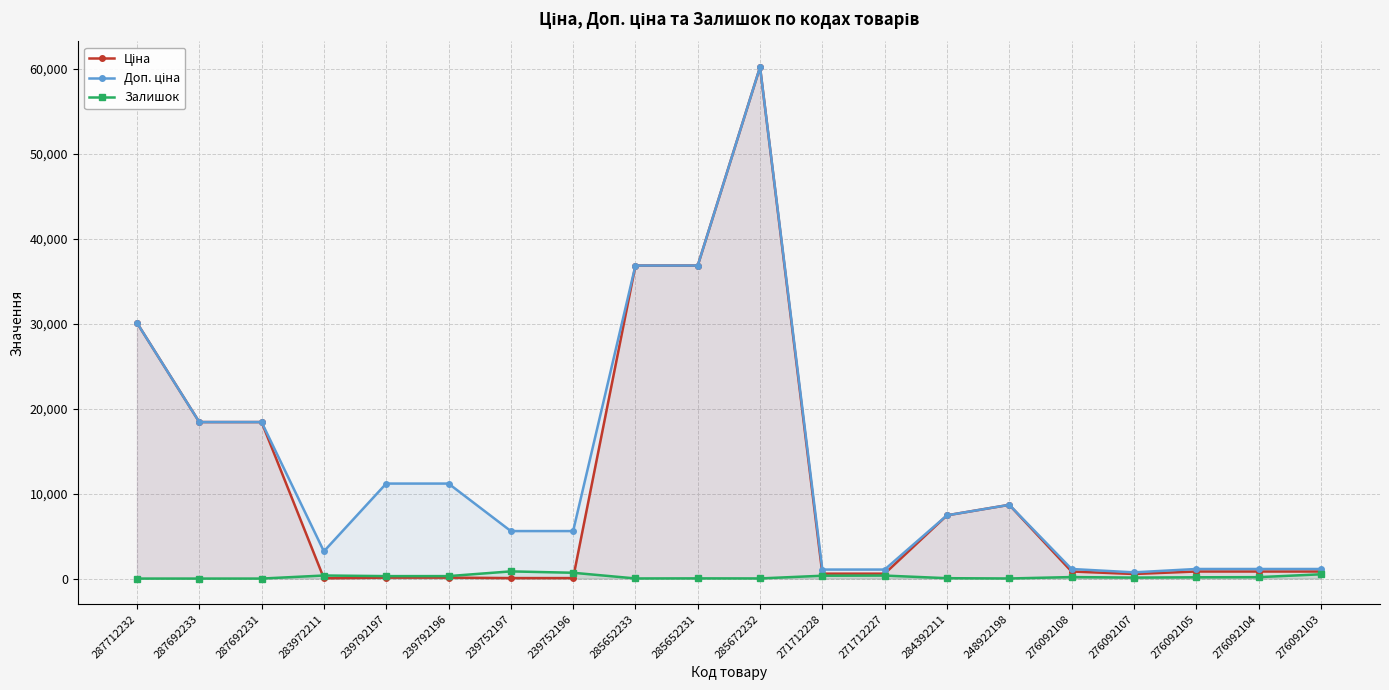

In Залишок, how many points are lower than both neighbors (excluding endpoints)?

5